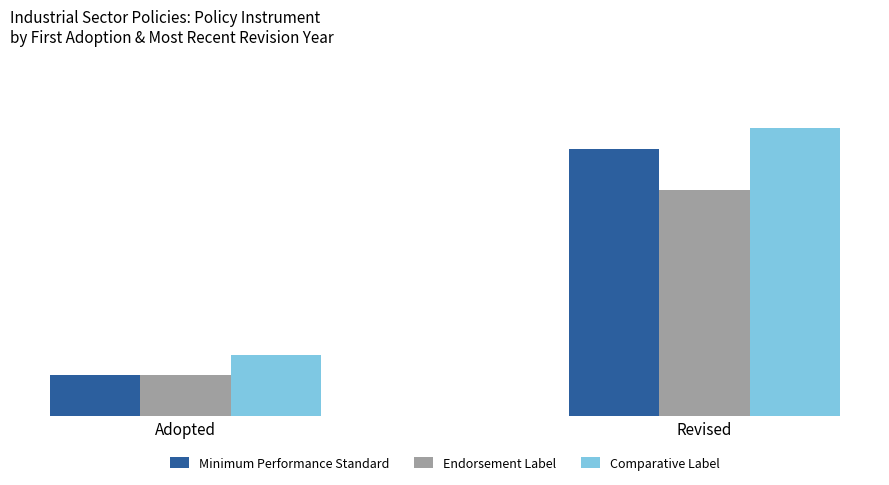

Does the chart contain any negative values?

No